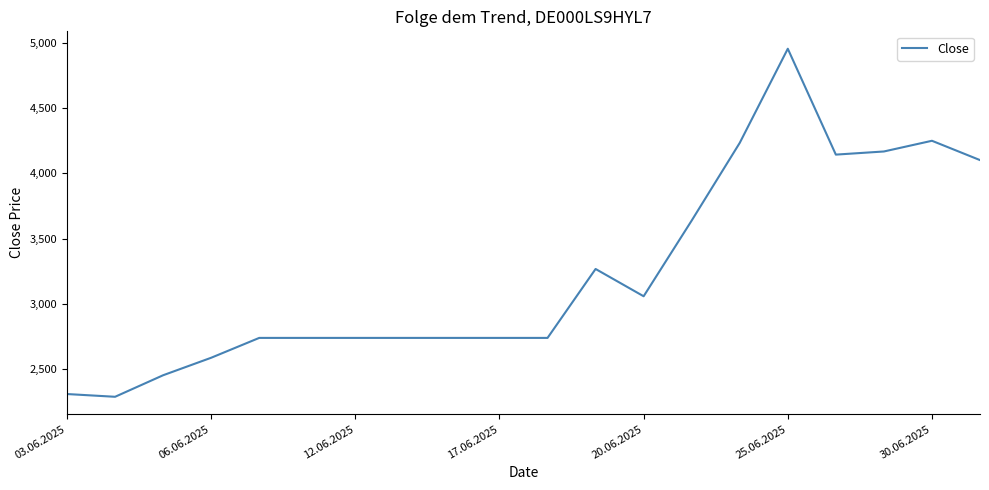

Does the chart display data point markers on the line(s)?

No